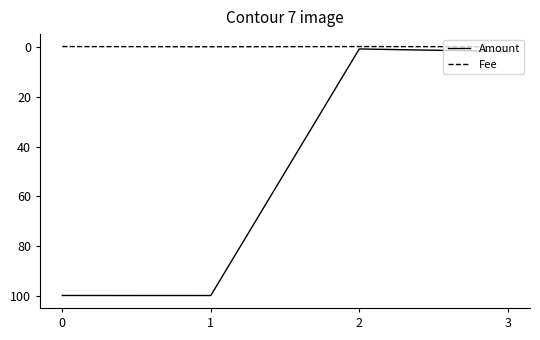

True or false: Amount and Fee cross at least once.

False